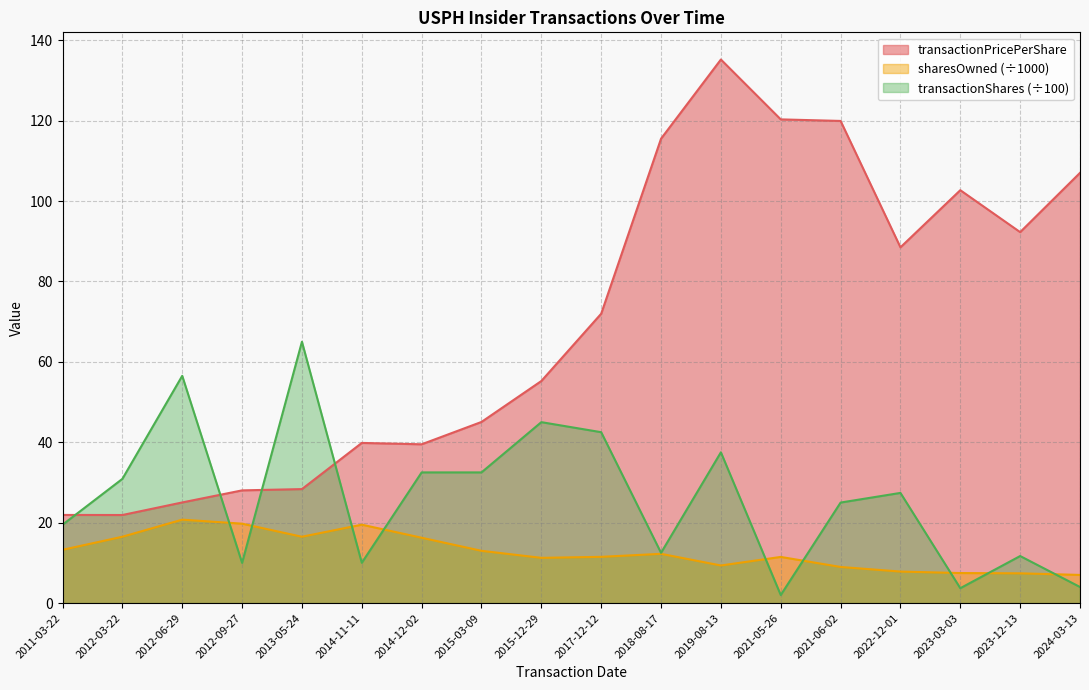

The sharesOwnedFollowingTransaction series shows 3.4 at 2023-03-03. True or false?

False